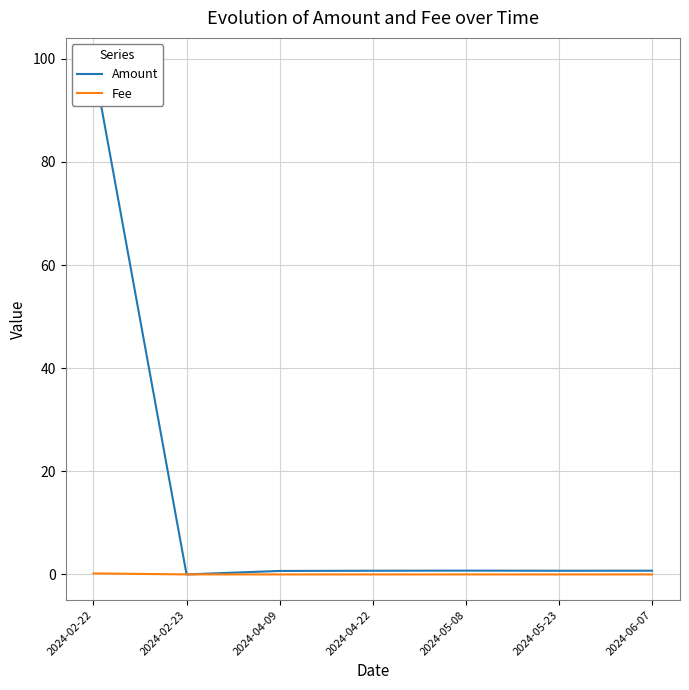

At how many categories does at least one series exceed 65?

1